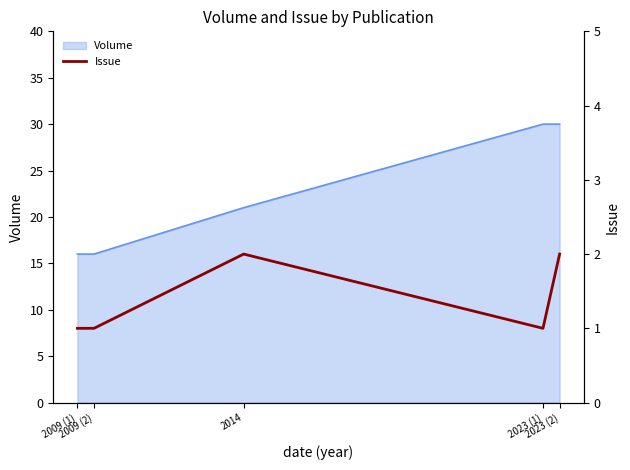

At which label is the value closest to 1?

2009 (1)